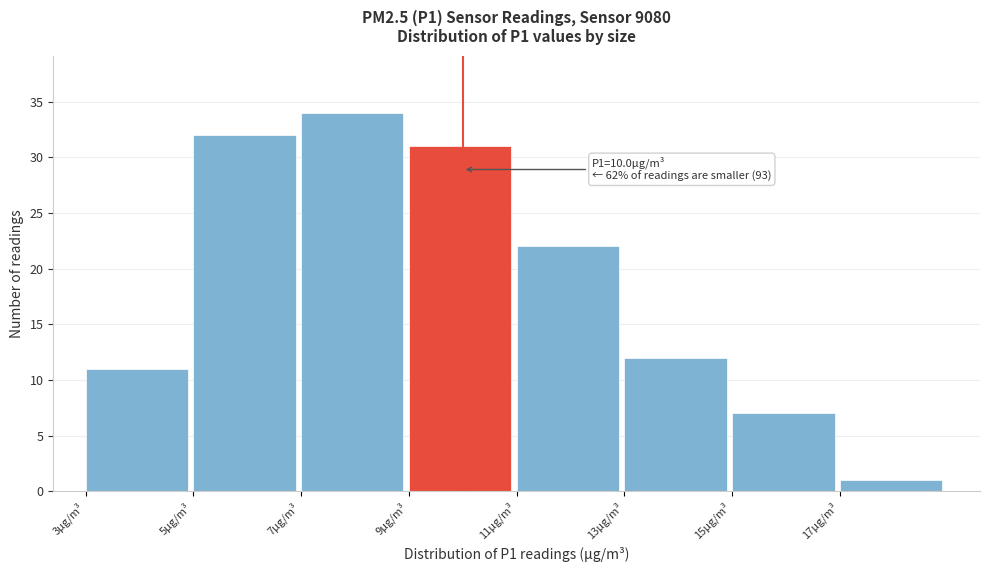

Which range on the x-axis has the tallest bar?

7 to 9